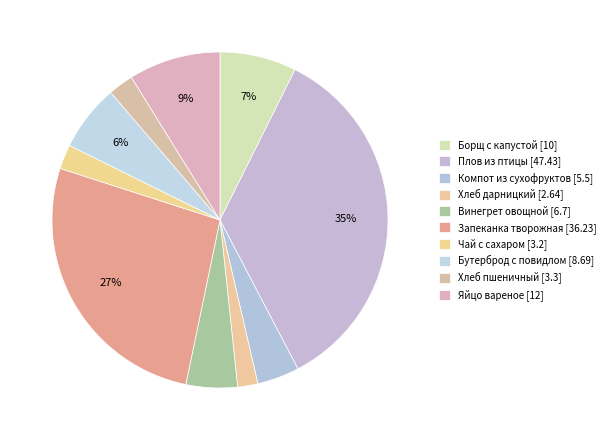

To the nearest percent, what is the difference between the Плов из птицы and Яйцо вареное slice percentages?

26%